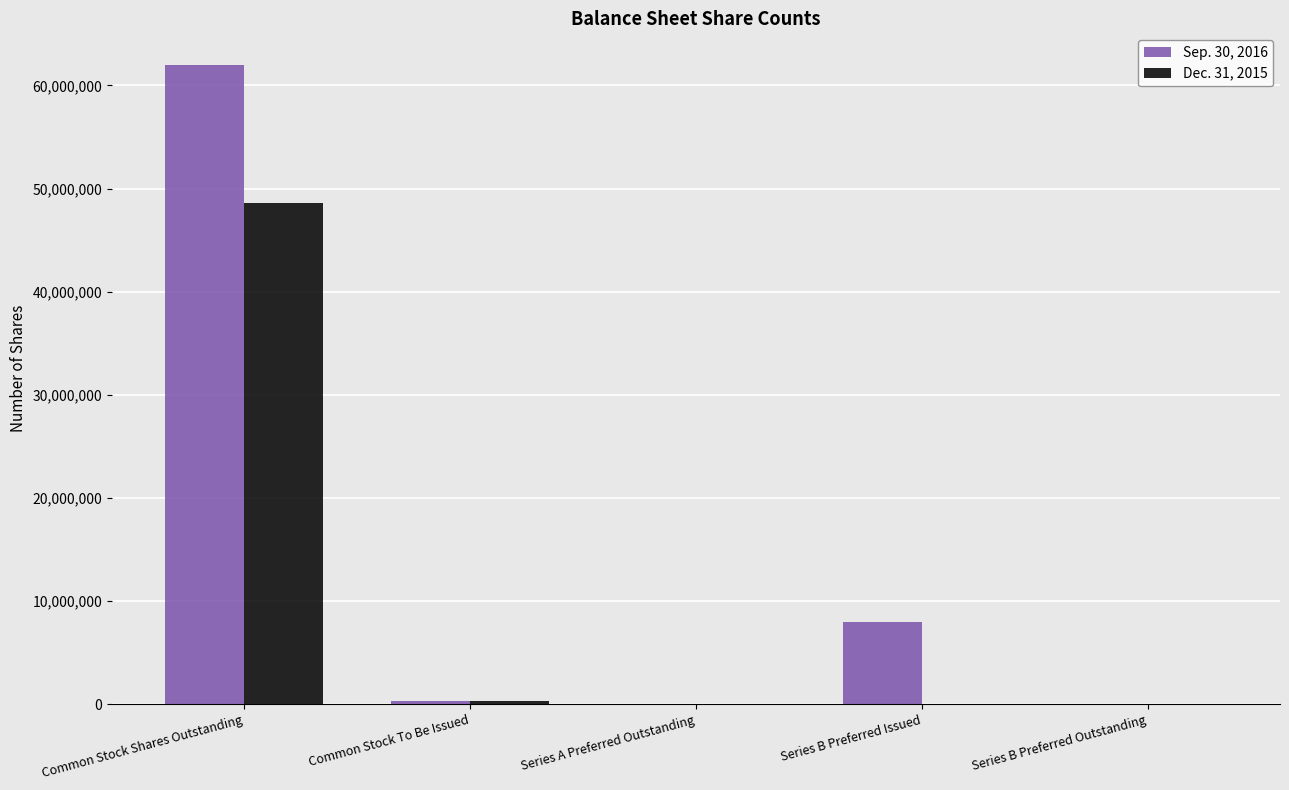

What is the greatest value displayed?

61948389